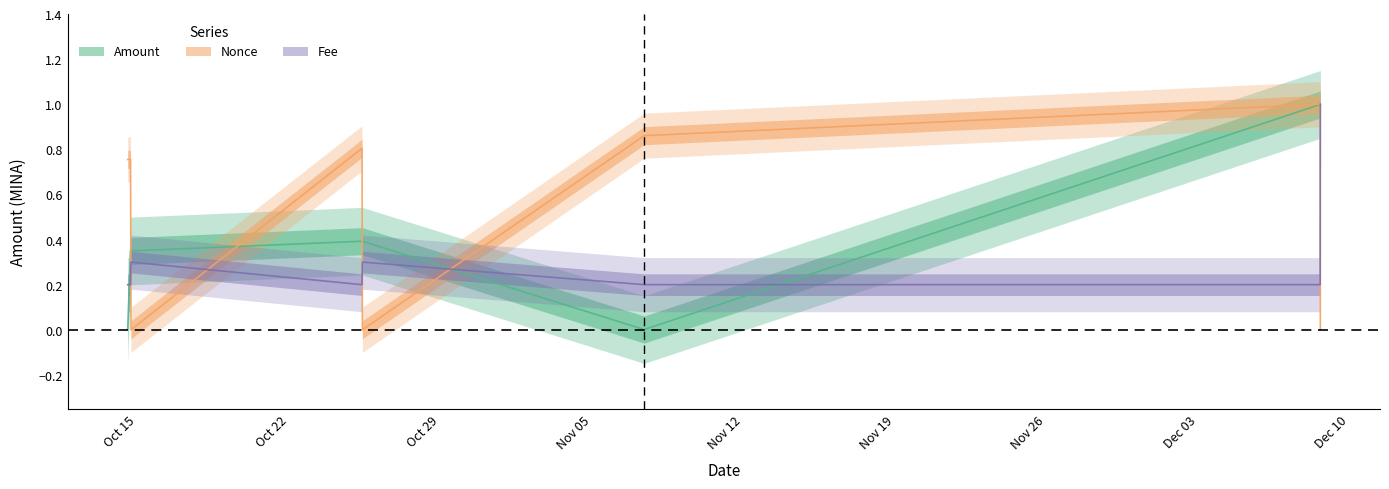

Is the value of Fee at 2021-10-14 16:24:00 greater than the value of Nonce at 2021-10-25 09:03:00?

No